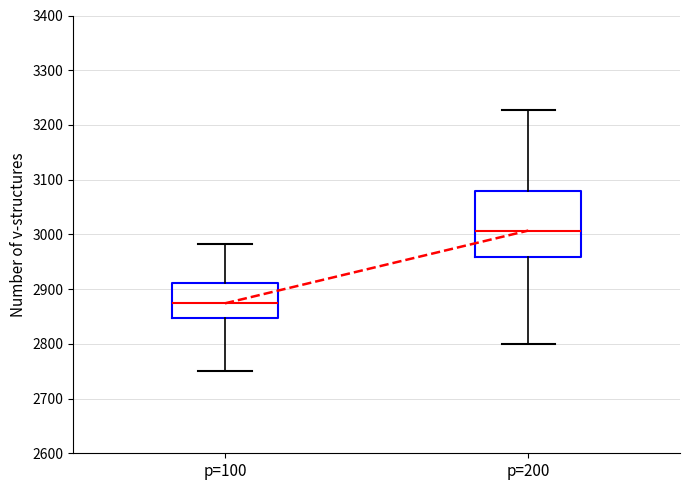

Which box is the tallest, from its lower edge to its upper edge?

p=200